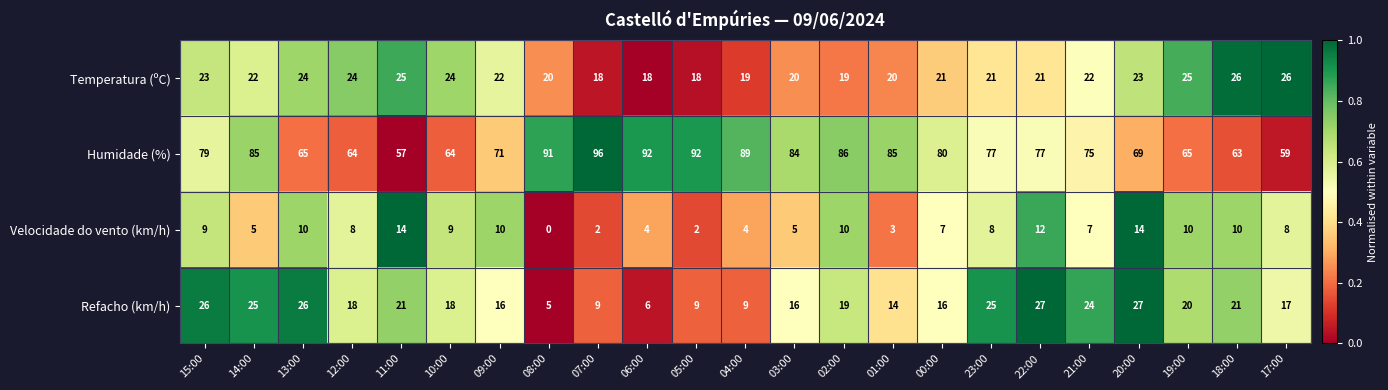

What is the sum of all Humidade (%) values?

1765